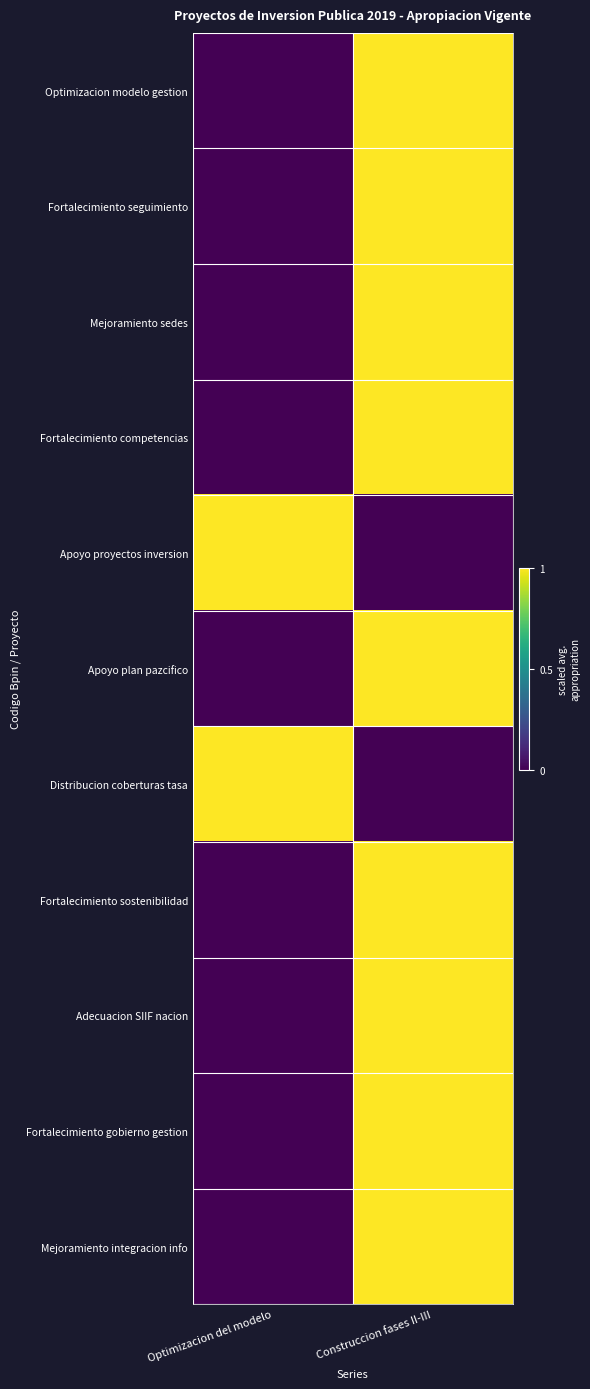

At how many categories does at least one series exceed 0?

2